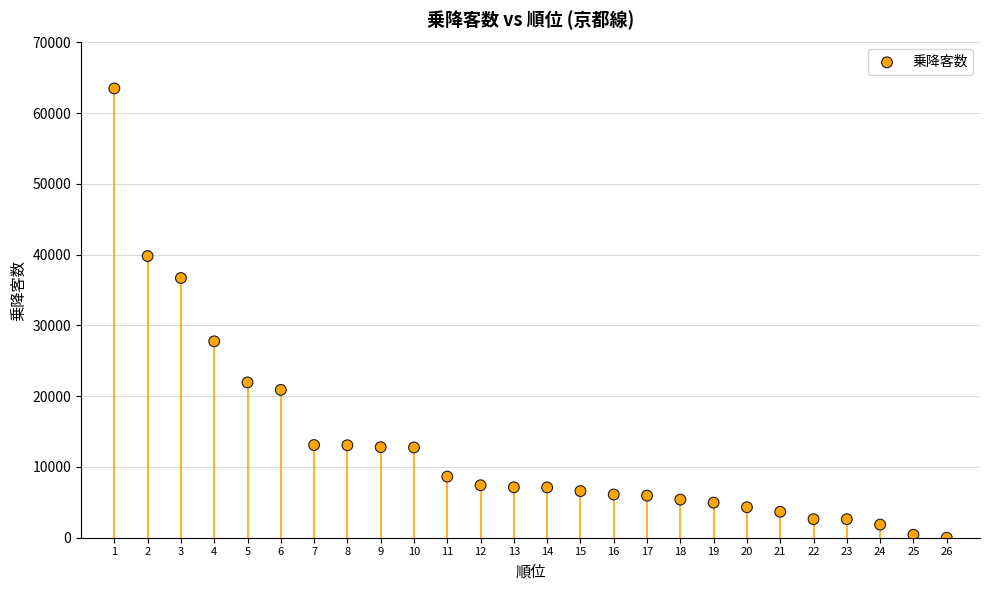

What Y value in the scatter plot is closest to 31753?

27758